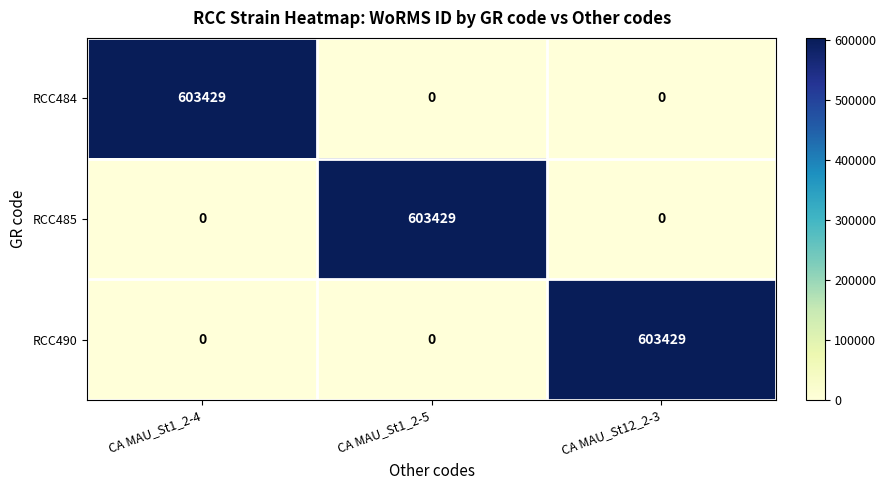

Reading left to right, extract all data points from this chart.

RCC484: CA MAU_St1_2-4=603429	CA MAU_St1_2-5=0	CA MAU_St12_2-3=0
RCC485: CA MAU_St1_2-4=0	CA MAU_St1_2-5=603429	CA MAU_St12_2-3=0
RCC490: CA MAU_St1_2-4=0	CA MAU_St1_2-5=0	CA MAU_St12_2-3=603429